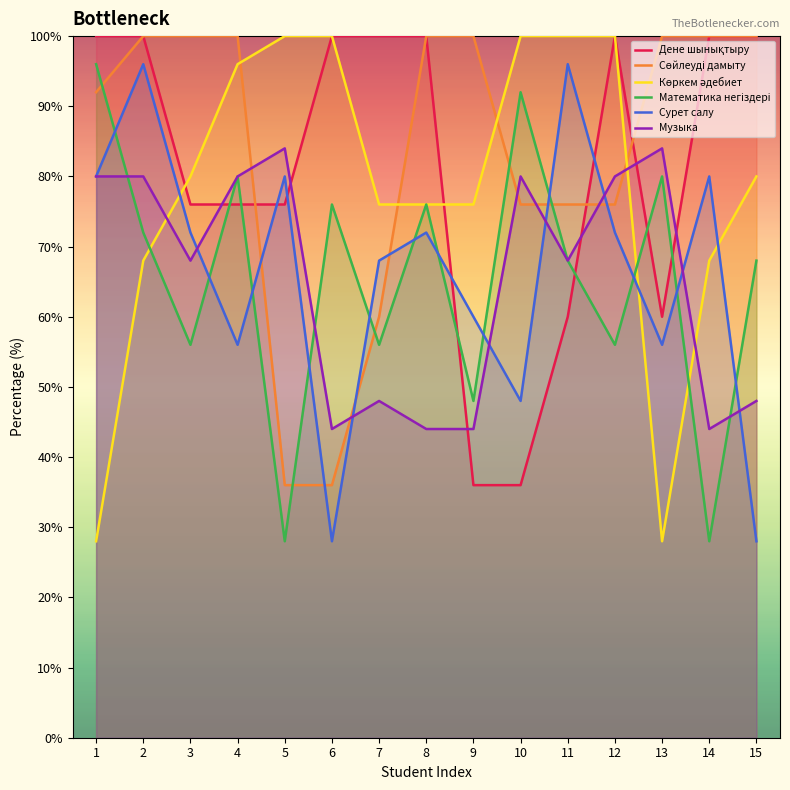

Rank the categories by Математика негіздері value from lowest to highest.

5, 14, 9, 3, 7, 12, 11, 15, 2, 6, 8, 4, 13, 10, 1